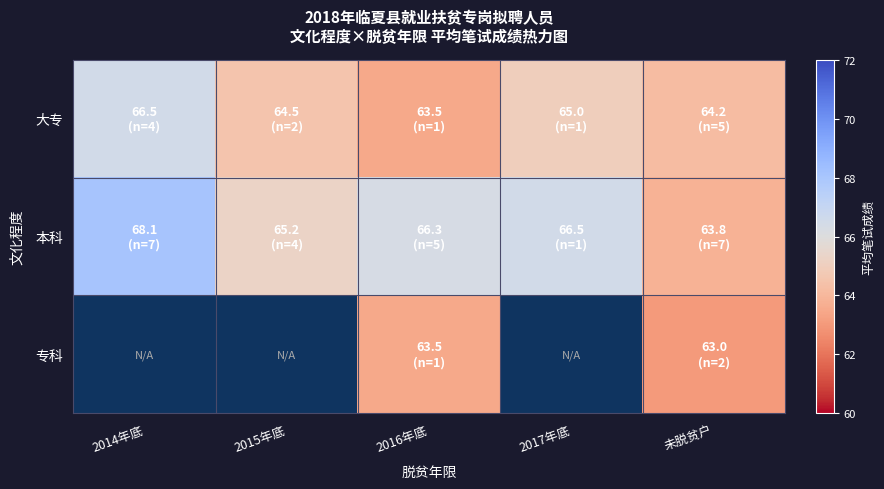

What is the total value across all series at 2015年底?

129.8